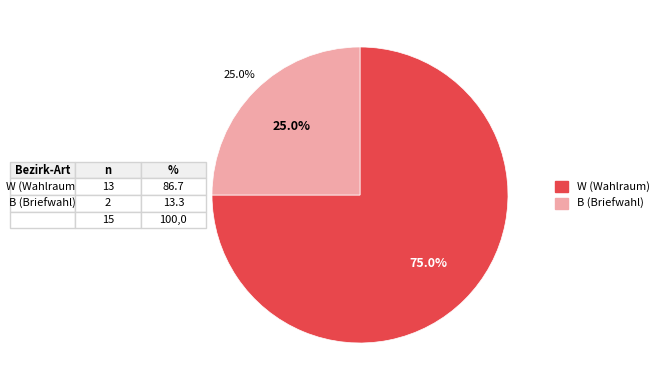

What percentage is the B (Briefwahl) slice, to the nearest percent?

25%